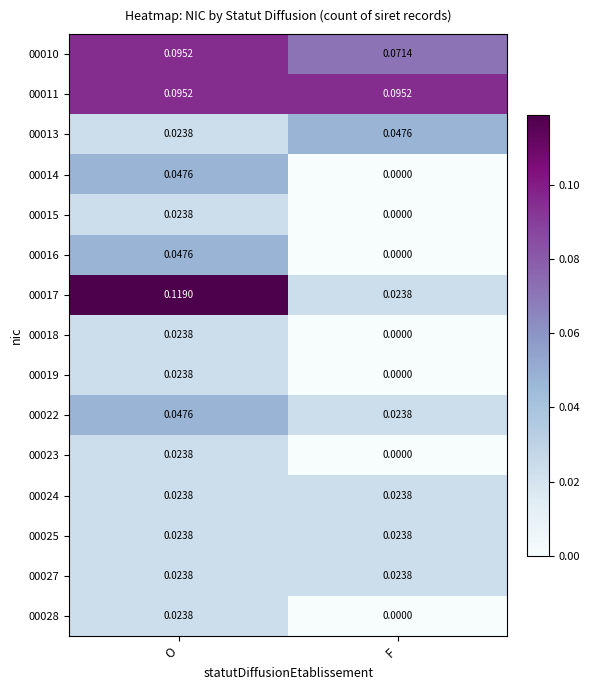

Which series has the widest spread of values?

00017